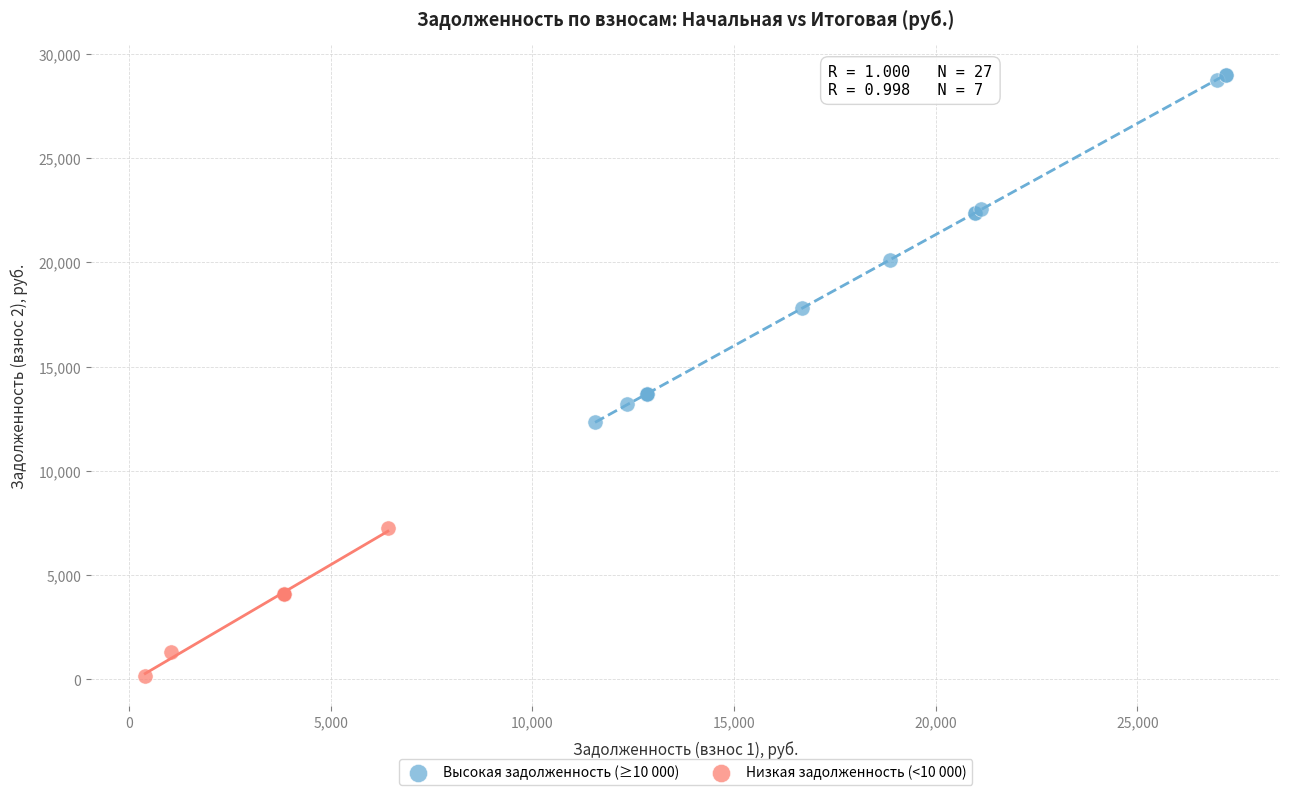

What are all the series names shown in the legend?

Высокая задолженность (≥10 000), Низкая задолженность (<10 000)